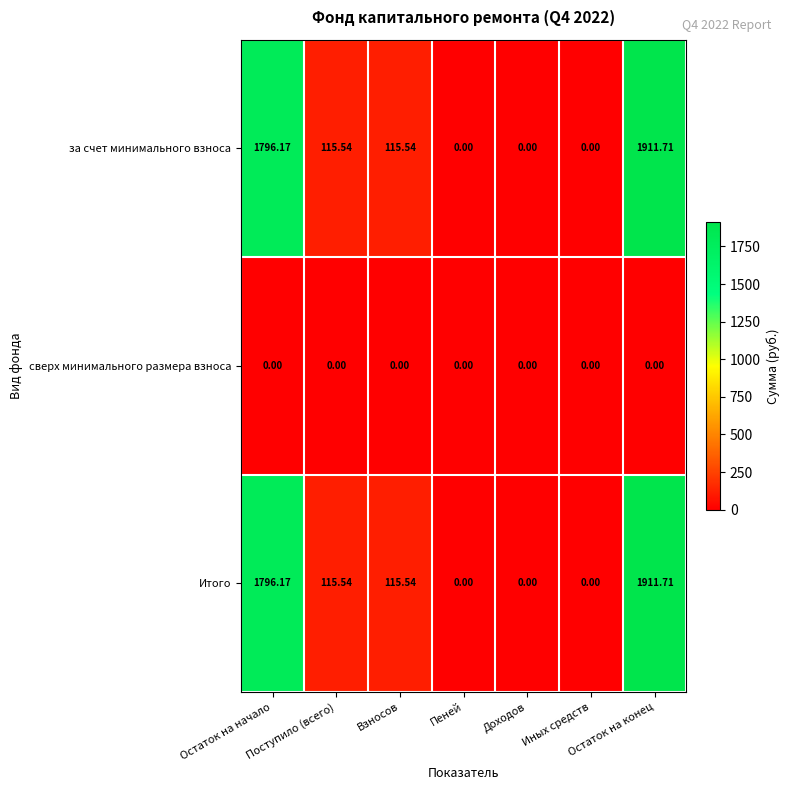

Reading left to right, list all the values displayed in this chart.

за счет минимального взноса: Остаток на начало=1796.2	Поступило (всего)=115.5	Взносов=115.5	Пеней=0.0	Доходов=0.0	Иных средств=0.0	Остаток на конец=1911.7
сверх минимального размера взноса: Остаток на начало=0.0	Поступило (всего)=0.0	Взносов=0.0	Пеней=0.0	Доходов=0.0	Иных средств=0.0	Остаток на конец=0.0
Итого: Остаток на начало=1796.2	Поступило (всего)=115.5	Взносов=115.5	Пеней=0.0	Доходов=0.0	Иных средств=0.0	Остаток на конец=1911.7